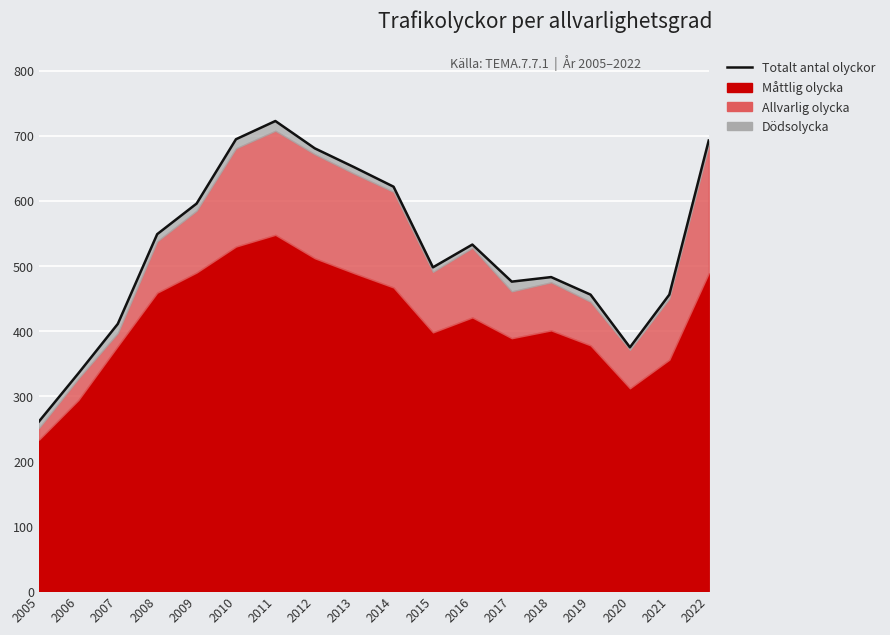

What is the value of the 5th point from the left?

596